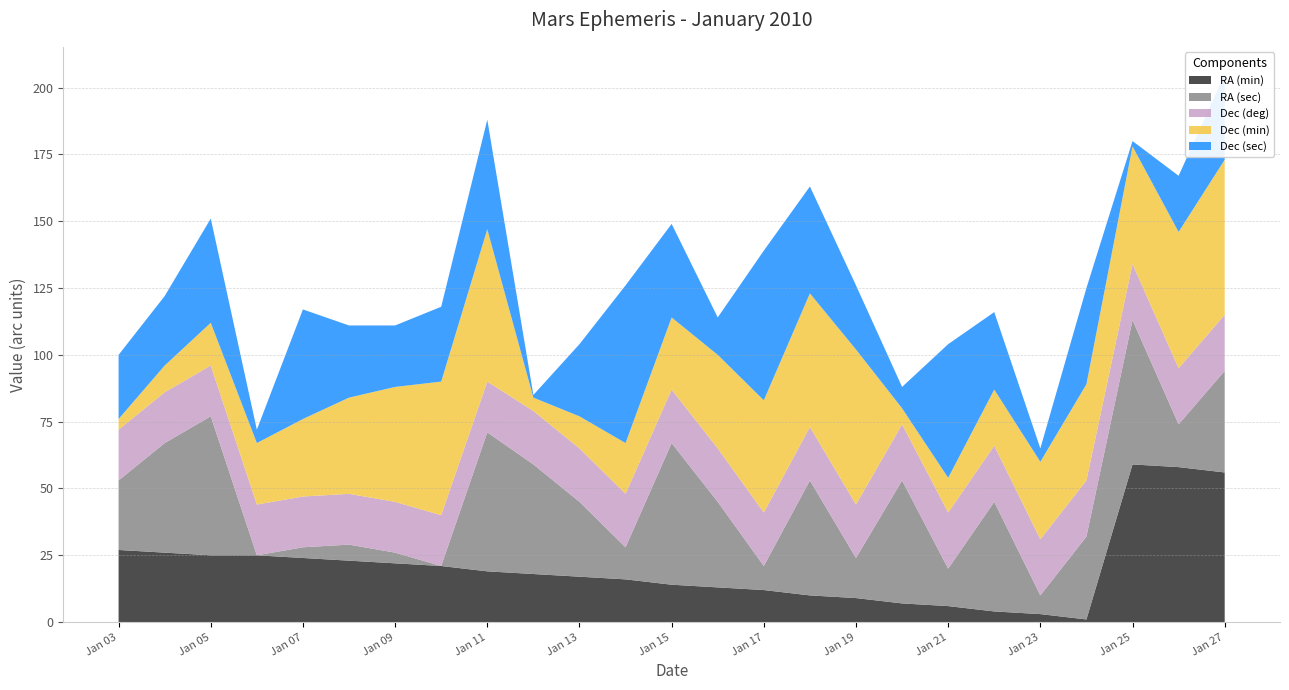

Reading left to right, extract all data points from this chart.

RA (min): 27	26	25	25	24	23	22	21	19	18	17	16	14	13	12	10	9	7	6	4	3	1	59	58	56
RA (sec): 26	41	52	0	4	6	4	0	52	41	28	12	53	32	9	43	15	46	14	41	7	31	54	16	38
Dec (deg): 19	19	19	19	19	19	19	19	19	20	20	20	20	20	20	20	20	21	21	21	21	21	21	21	21
Dec (min): 4	10	16	23	29	36	43	50	57	5	12	19	27	35	42	50	58	6	13	21	29	36	44	51	58
Dec (sec): 24	26	39	5	41	27	23	28	41	1	27	59	35	14	56	40	24	8	50	29	5	36	2	21	32